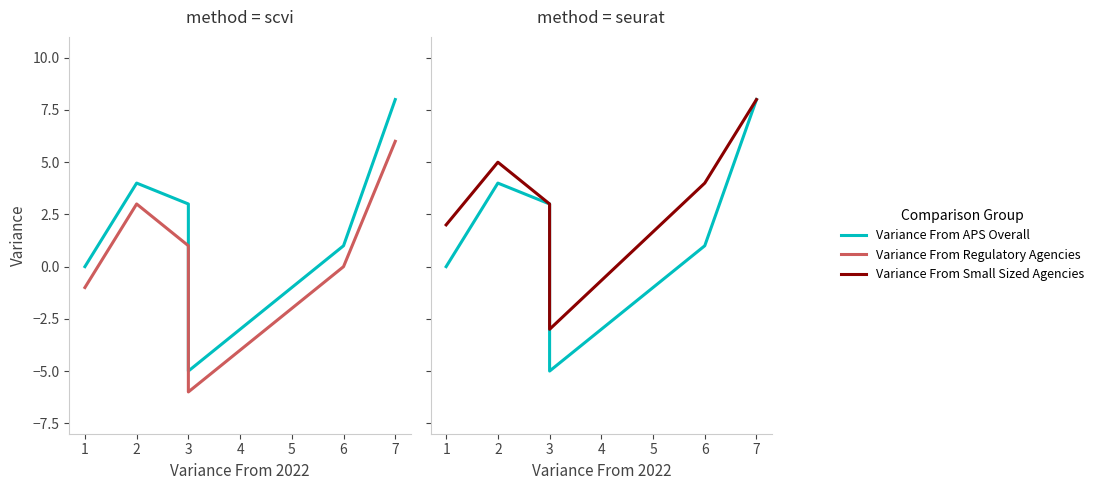

Rank the series at 6 from highest to lowest value.

Variance From Small Sized Agencies, Variance From APS Overall, Variance From Regulatory Agencies